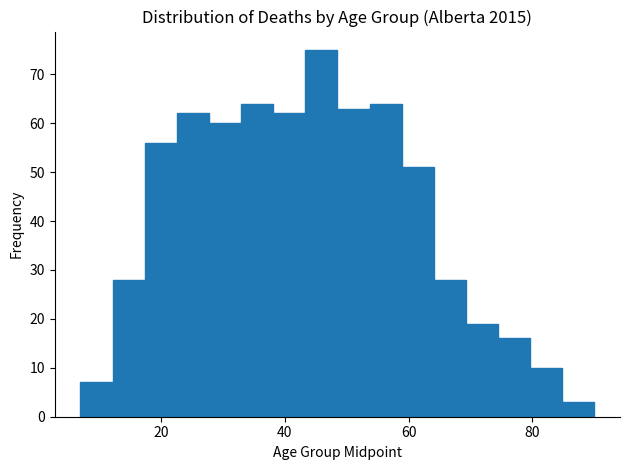

Around what value on the x-axis is the tallest bar? Give the approximate position of its centre, as read against the axis.

46